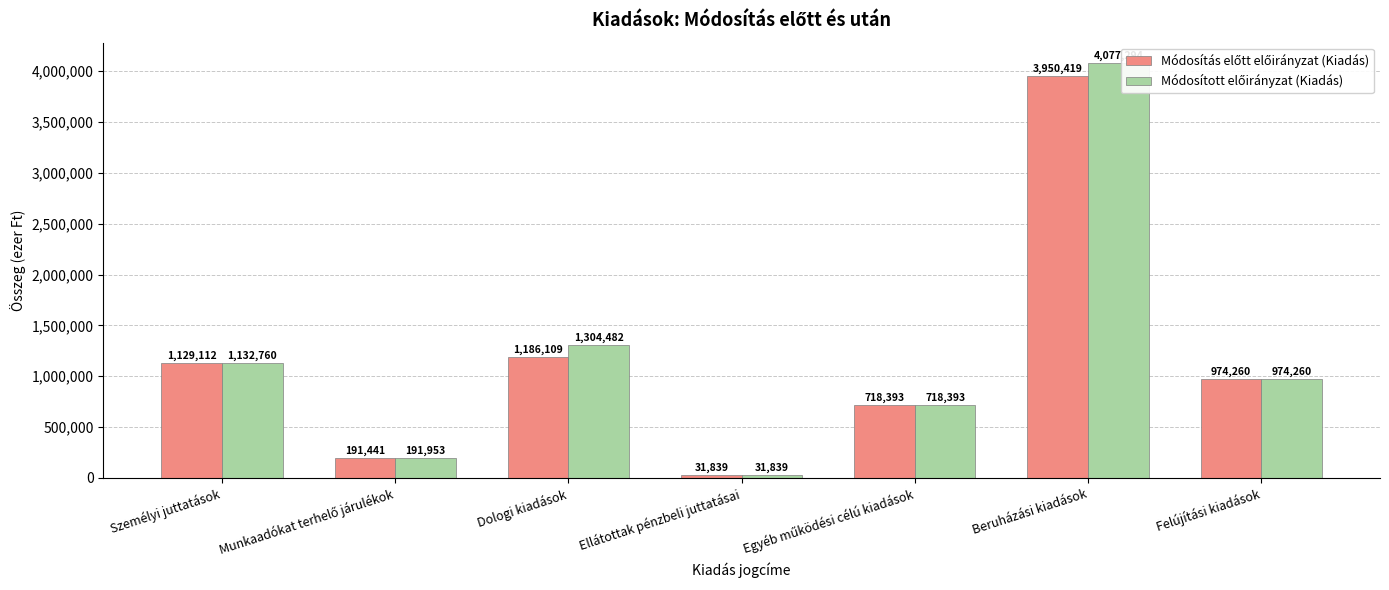

The Módosítás előtt előirányzat (Kiadás) series shows 1129112 at Személyi juttatások. True or false?

True